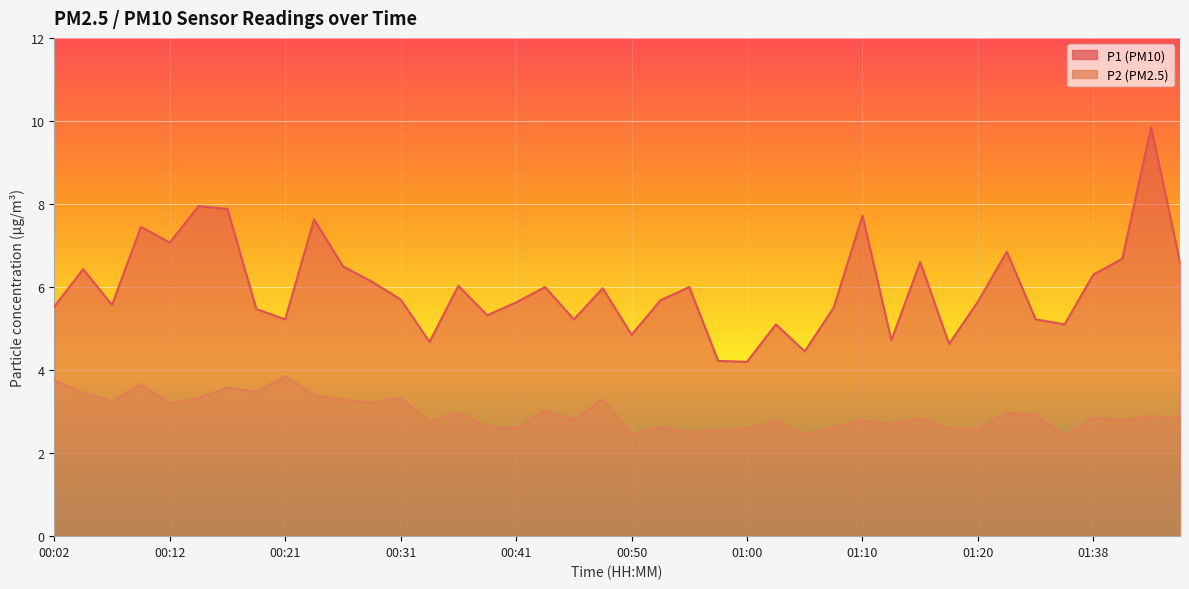

Reading left to right, extract all data points from this chart.

P1: 5.5	6.4	5.6	7.5	7.1	8.0	7.9	5.5	5.2	7.6	6.5	6.1	5.7	4.7	6.0	5.3	5.6	6.0	5.2	6.0	4.8	5.7	6.0	4.2	4.2	5.1	4.5	5.5	7.7	4.7	6.6	4.6	5.7	6.8	5.2	5.1	6.3	6.7	9.8	6.6
P2: 3.8	3.5	3.2	3.6	3.2	3.3	3.6	3.5	3.9	3.4	3.3	3.2	3.3	2.8	3.0	2.6	2.6	3.0	2.8	3.3	2.5	2.6	2.5	2.5	2.6	2.8	2.5	2.6	2.8	2.7	2.9	2.6	2.6	3.0	2.9	2.4	2.9	2.8	2.9	2.9